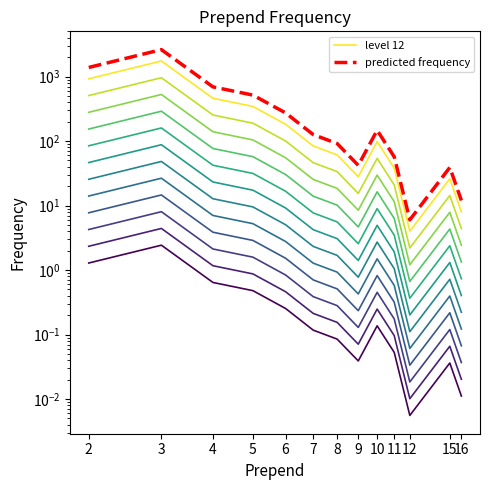

True or false: predicted frequency and level 12 cross at least once.

False